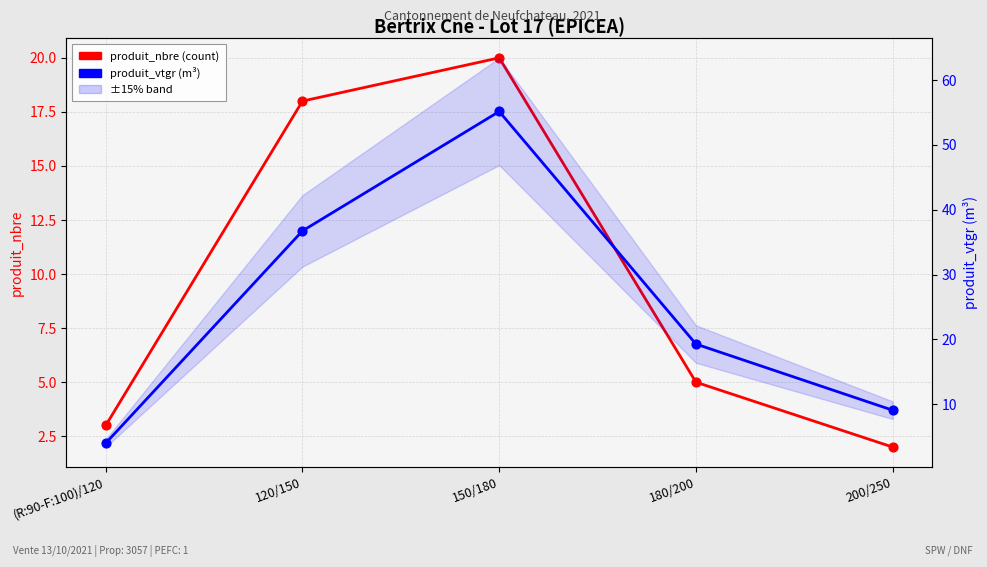

Which series has the largest total across all categories?

produit_vtgr (m³)